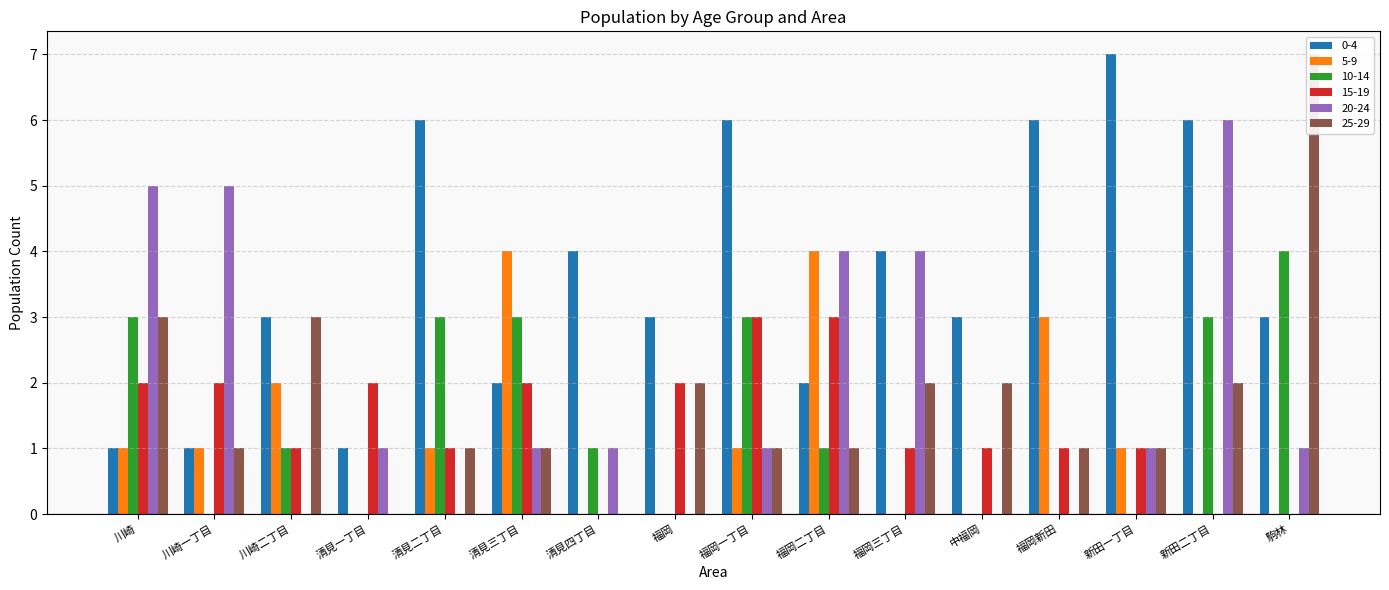

At which label is 0-4 closest to 4?

清見四丁目